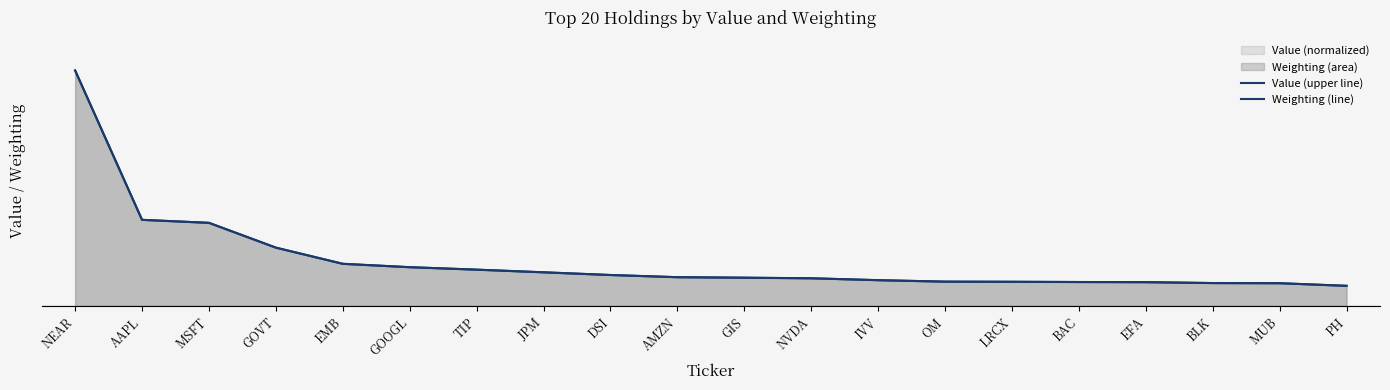

Count the number of categories in the chart.

20